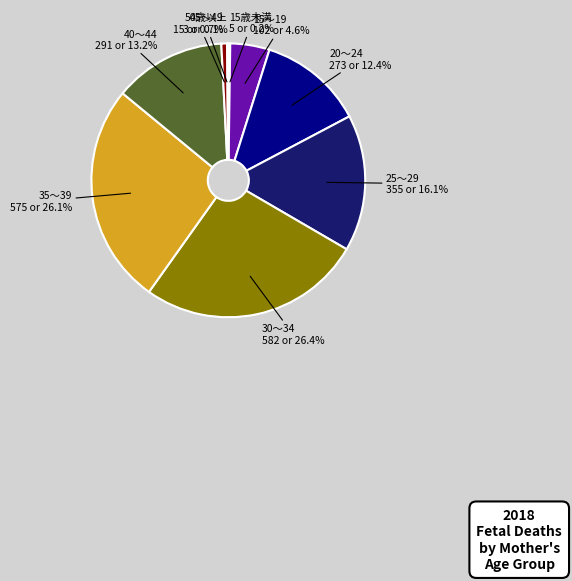

Is there a majority slice in this chart?

No